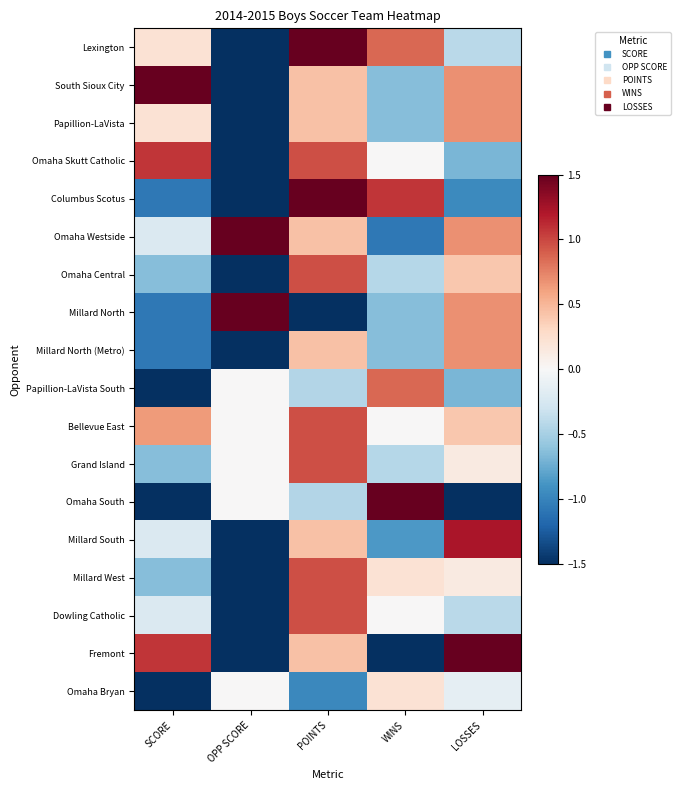

Count the number of categories in the chart.

5